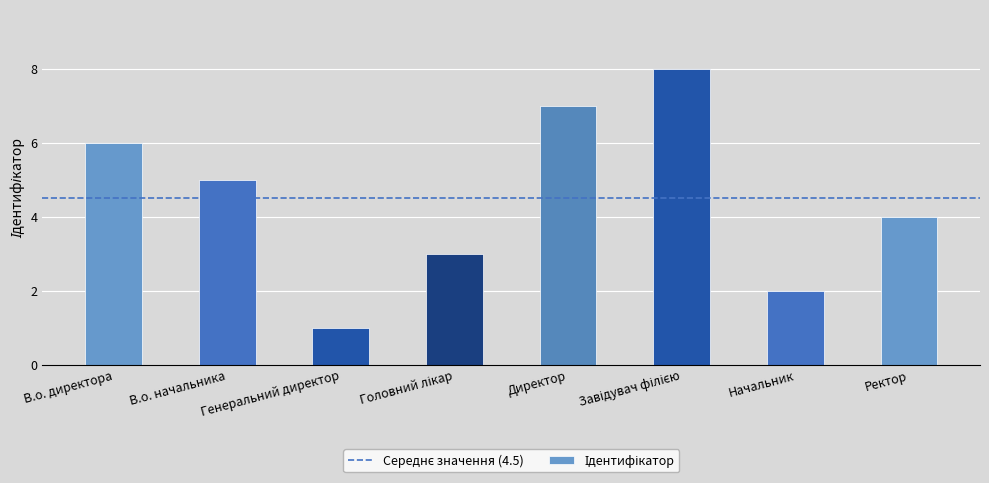

Is it true that the value at В.о. начальника is 5?

True